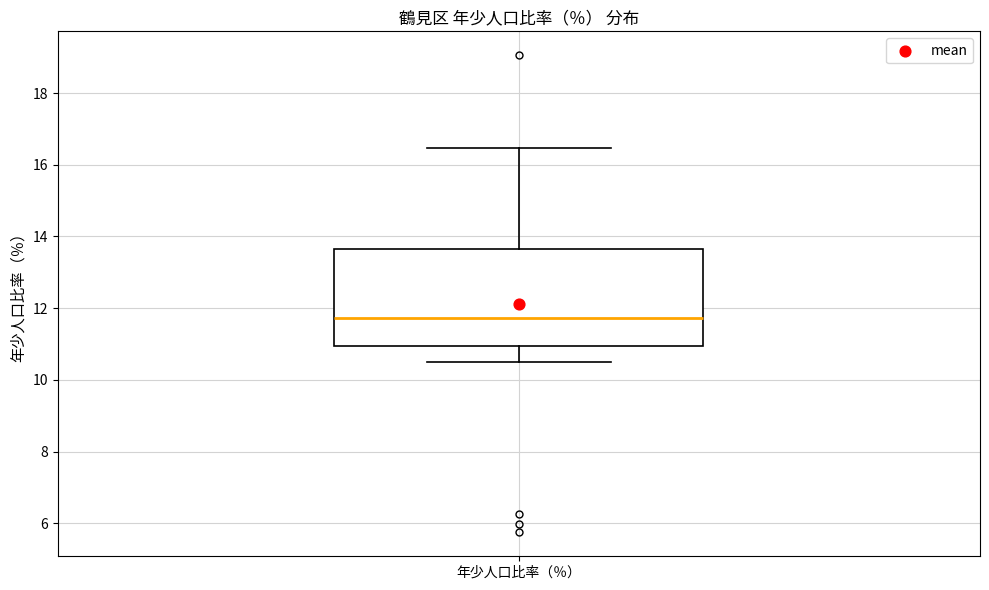

Read this box plot against the y-axis: the position of the median line, the range covered by the box, and the ends of both whiskers. The values are not printed on the chart, so give them approximately, as read against the axis.

median 11.8, box 11.0 to 13.6, whiskers 10.6 to 16.4